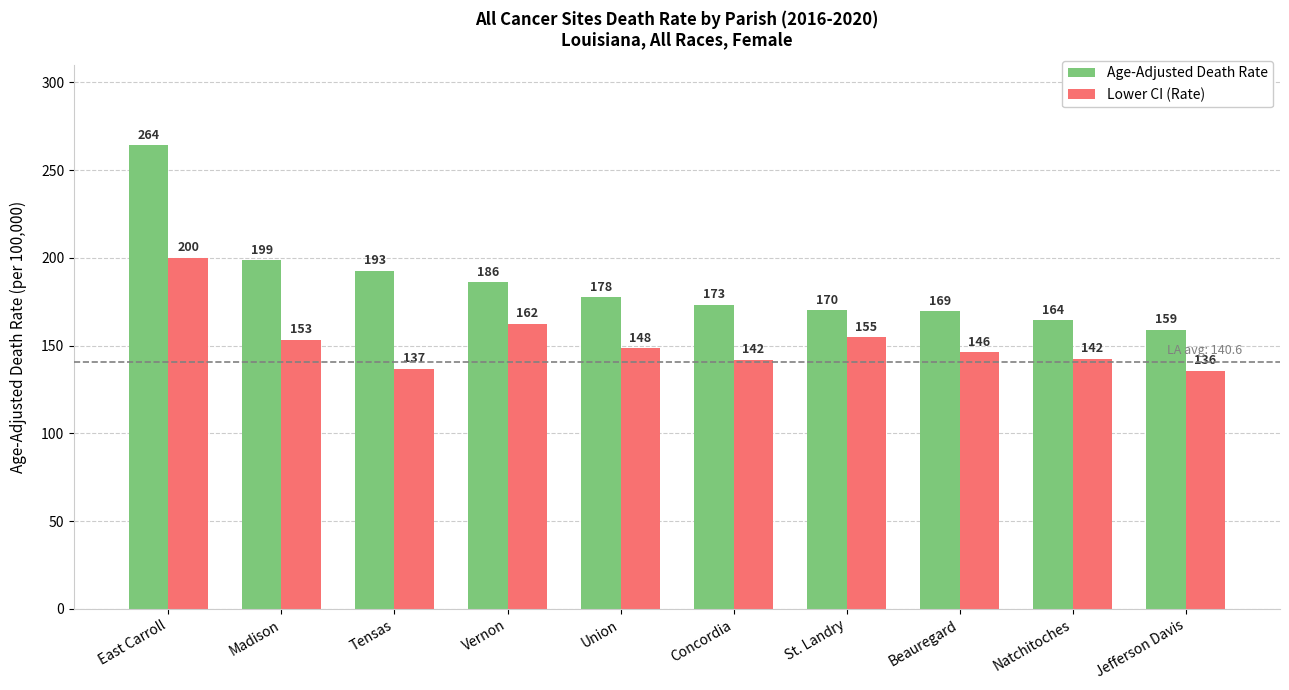

What is the sum of all Lower CI (Rate) values?

1521.8